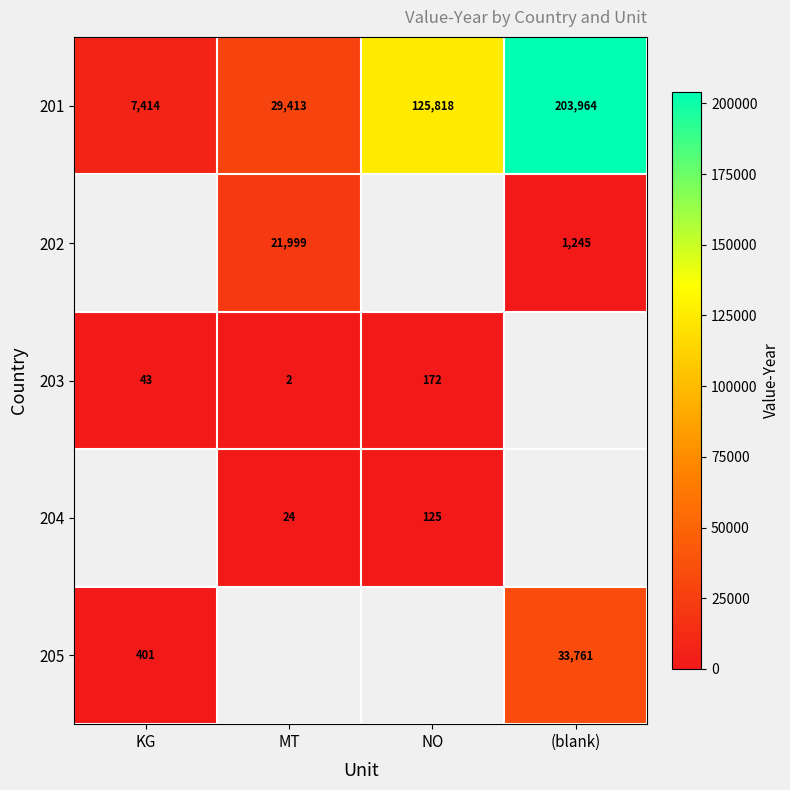

How many data points does each series have?

4